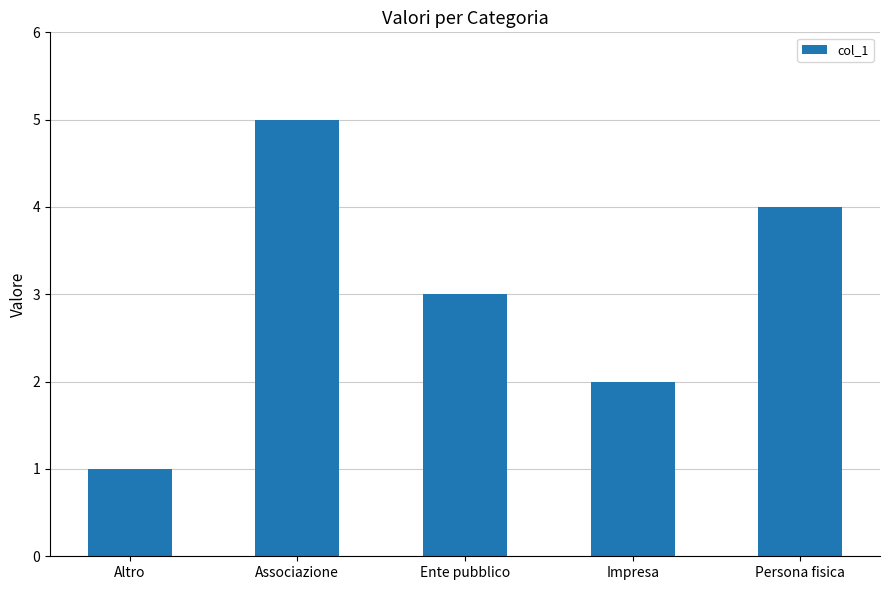

Rank the categories by value from lowest to highest.

Altro, Impresa, Ente pubblico, Persona fisica, Associazione